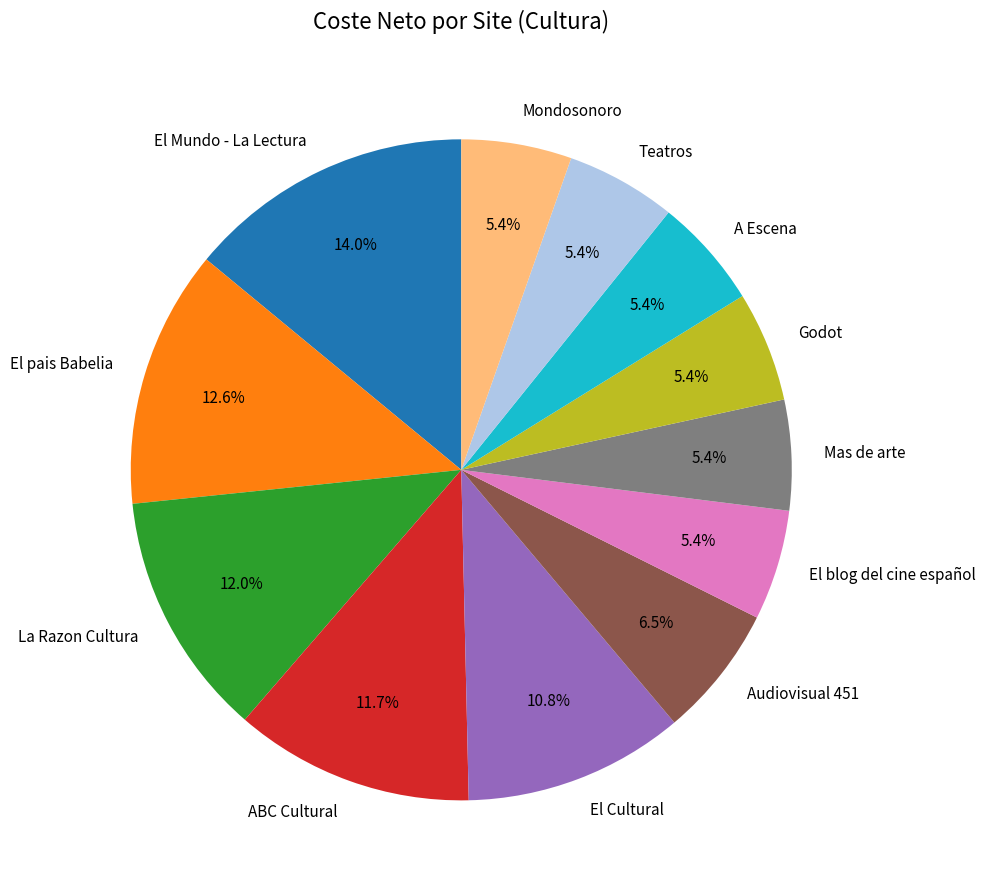

Which has a higher value, Teatros or La Razon Cultura?

La Razon Cultura